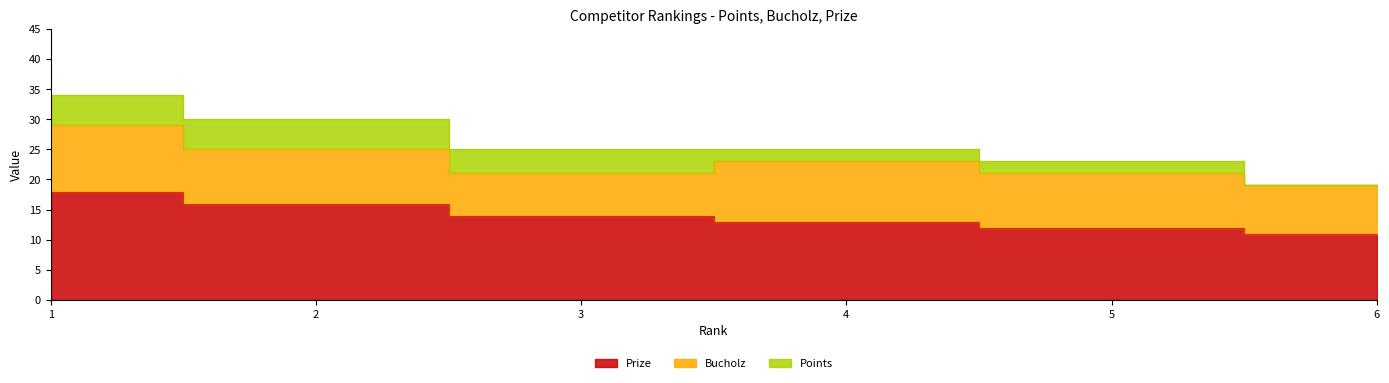

How many values in the Prize series are below 14?

3